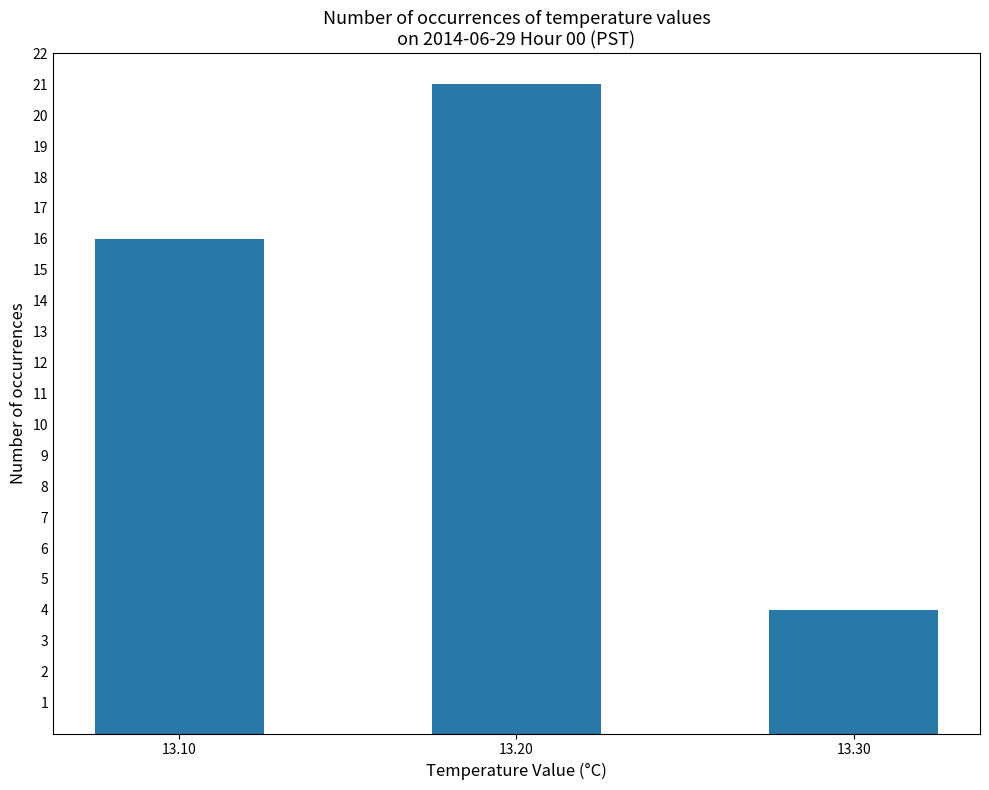

Reading left to right, transcribe all the data shown in this chart.

13.10=16	13.20=21	13.30=4